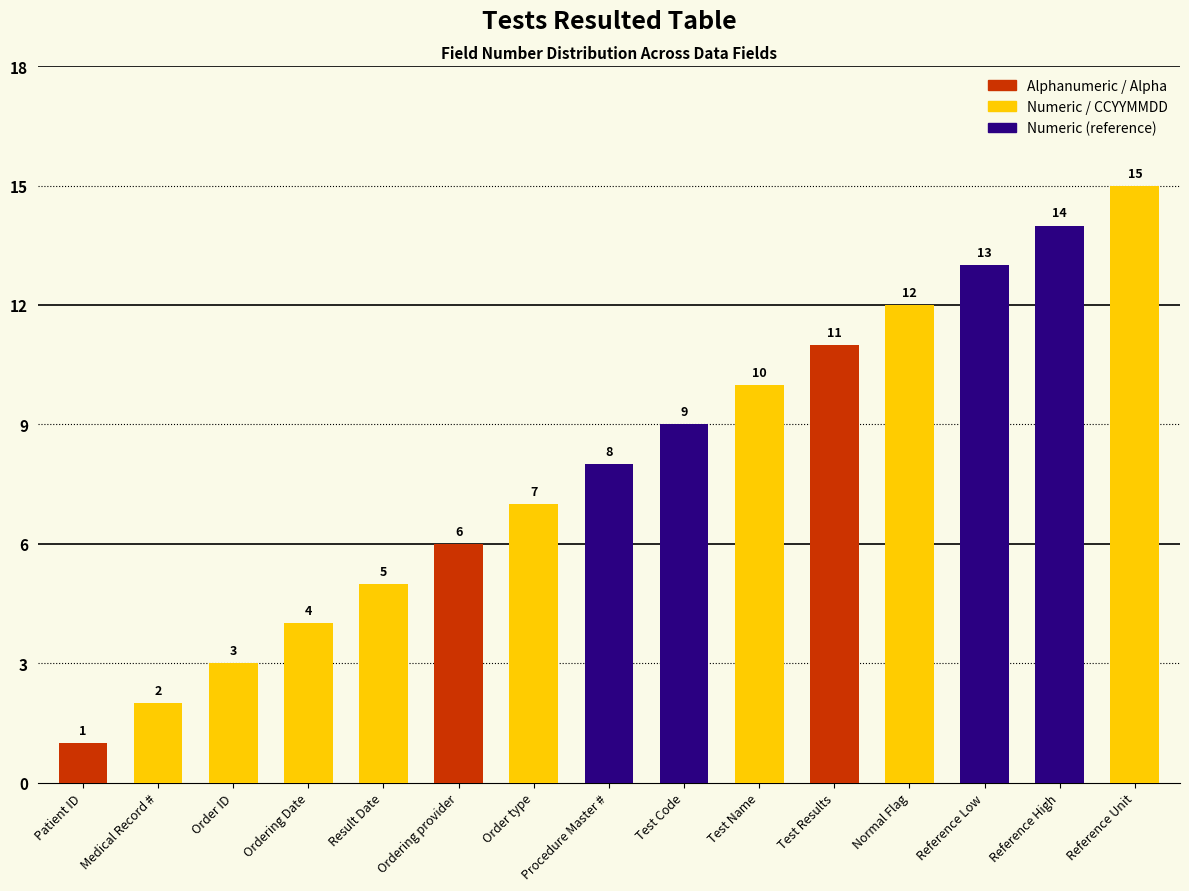

Reading left to right, list all the values displayed in this chart.

Patient ID=1	Medical Record #=2	Order ID=3	Ordering Date=4	Result Date=5	Ordering provider=6	Order type=7	Procedure Master #=8	Test Code=9	Test Name=10	Test Results=11	Normal Flag=12	Reference Low=13	Reference High=14	Reference Unit=15